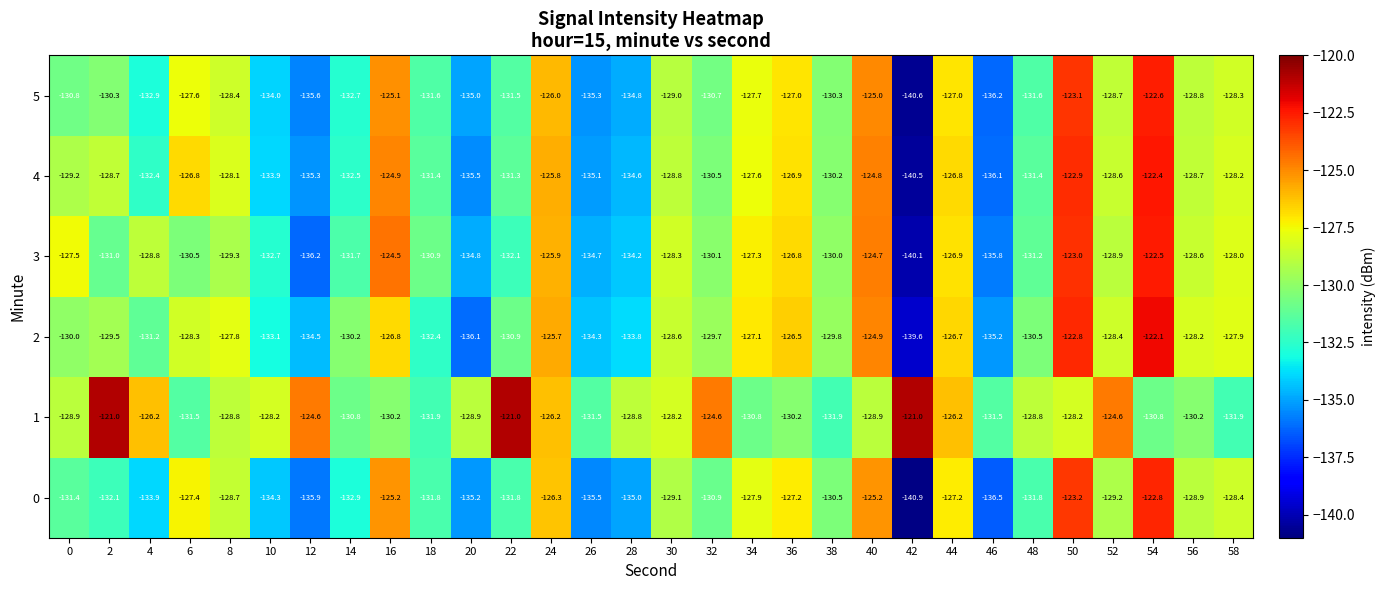

What is the difference between the maximum and minimum values in the 5 series?

18.0